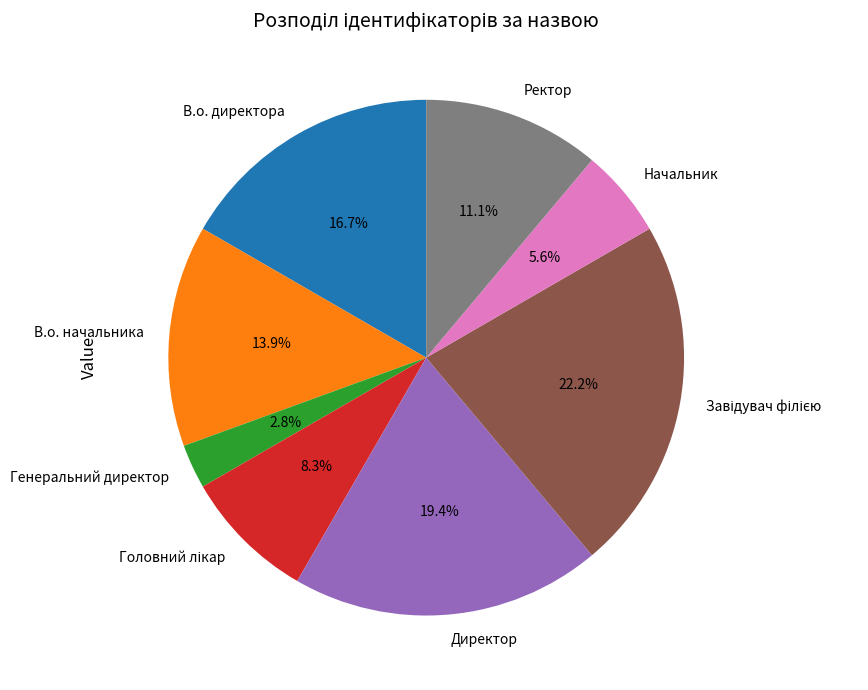

What portion of the pie excludes В.о. директора?

83.3%